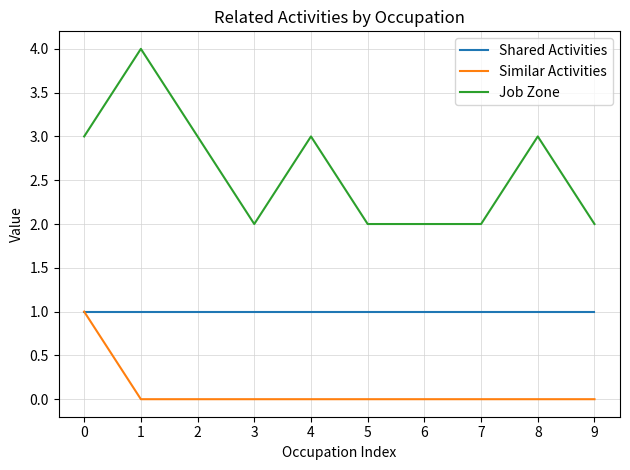

Count the number of categories in the chart.

10